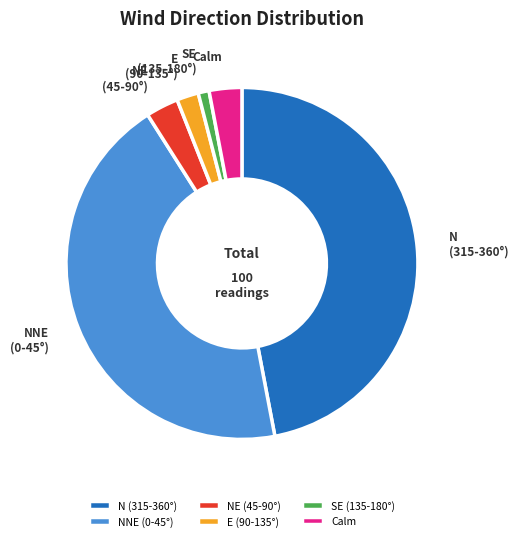

Combined, do NE (45-90°) and E (90-135°) account for over 50%?

No